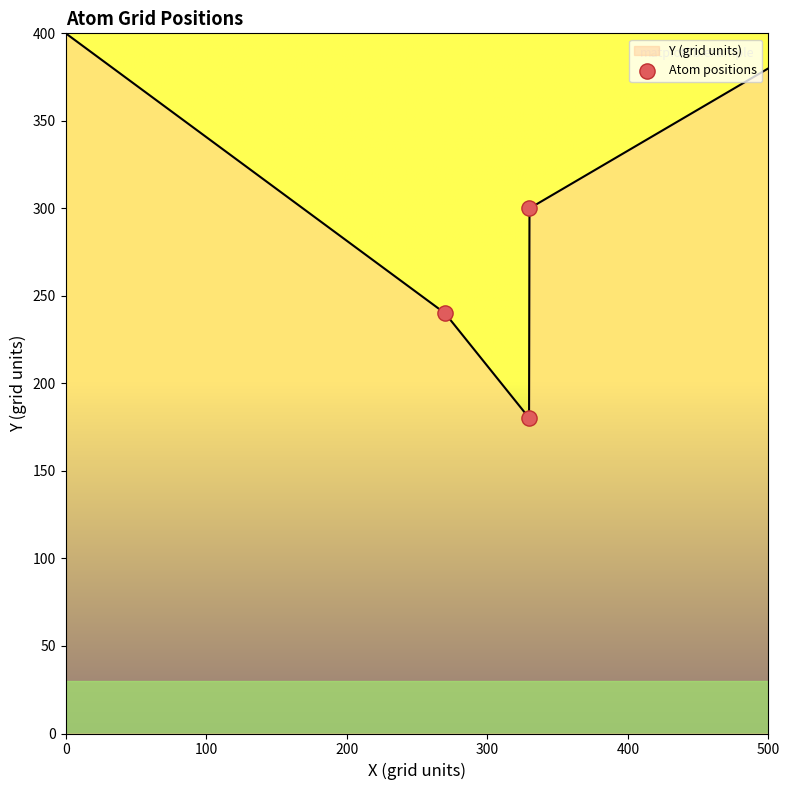

The value of Y (grid units) at 500 is 501.5. True or false?

False